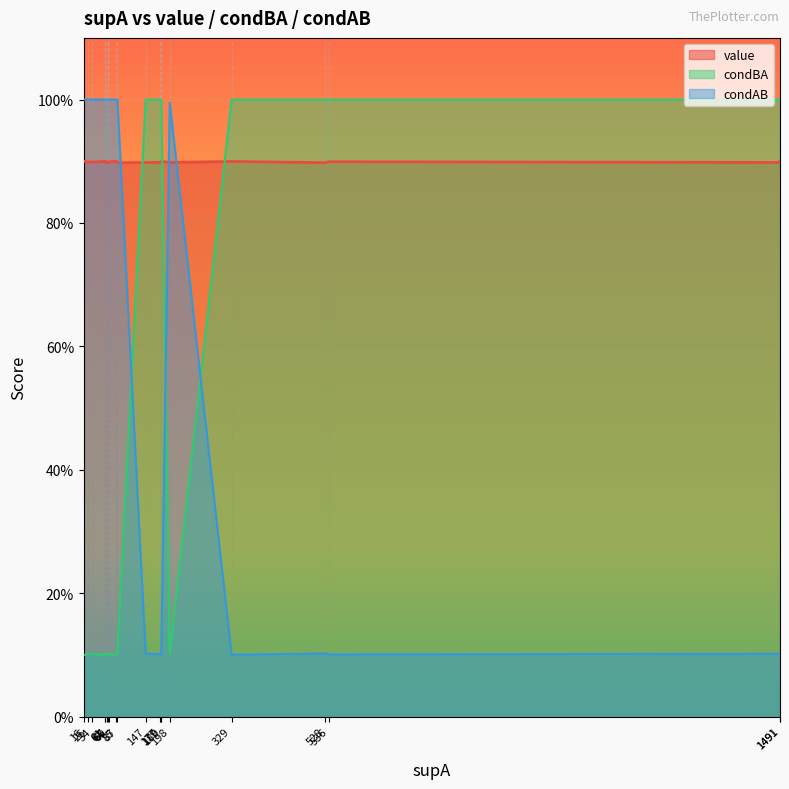

How many categories are shown in the chart?

20